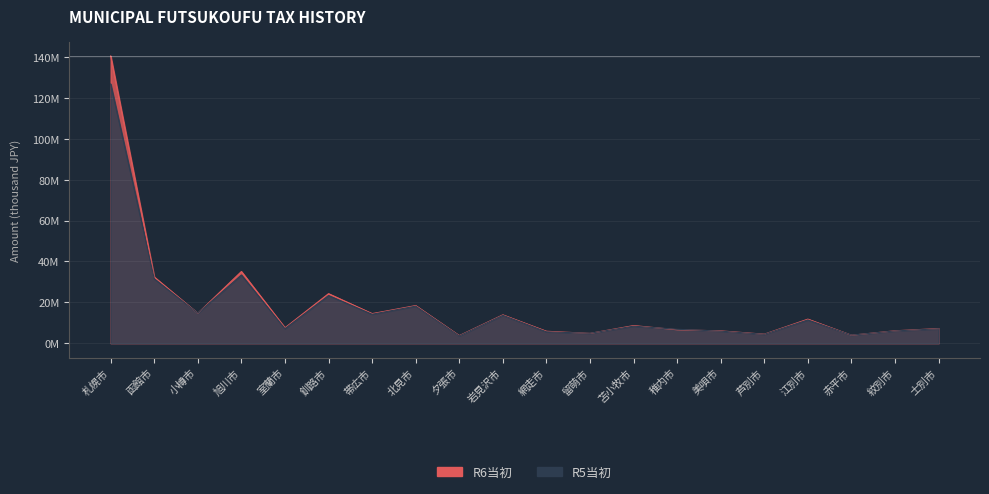

What is the value of the R6当初 point at the 19th from the left?

6061414